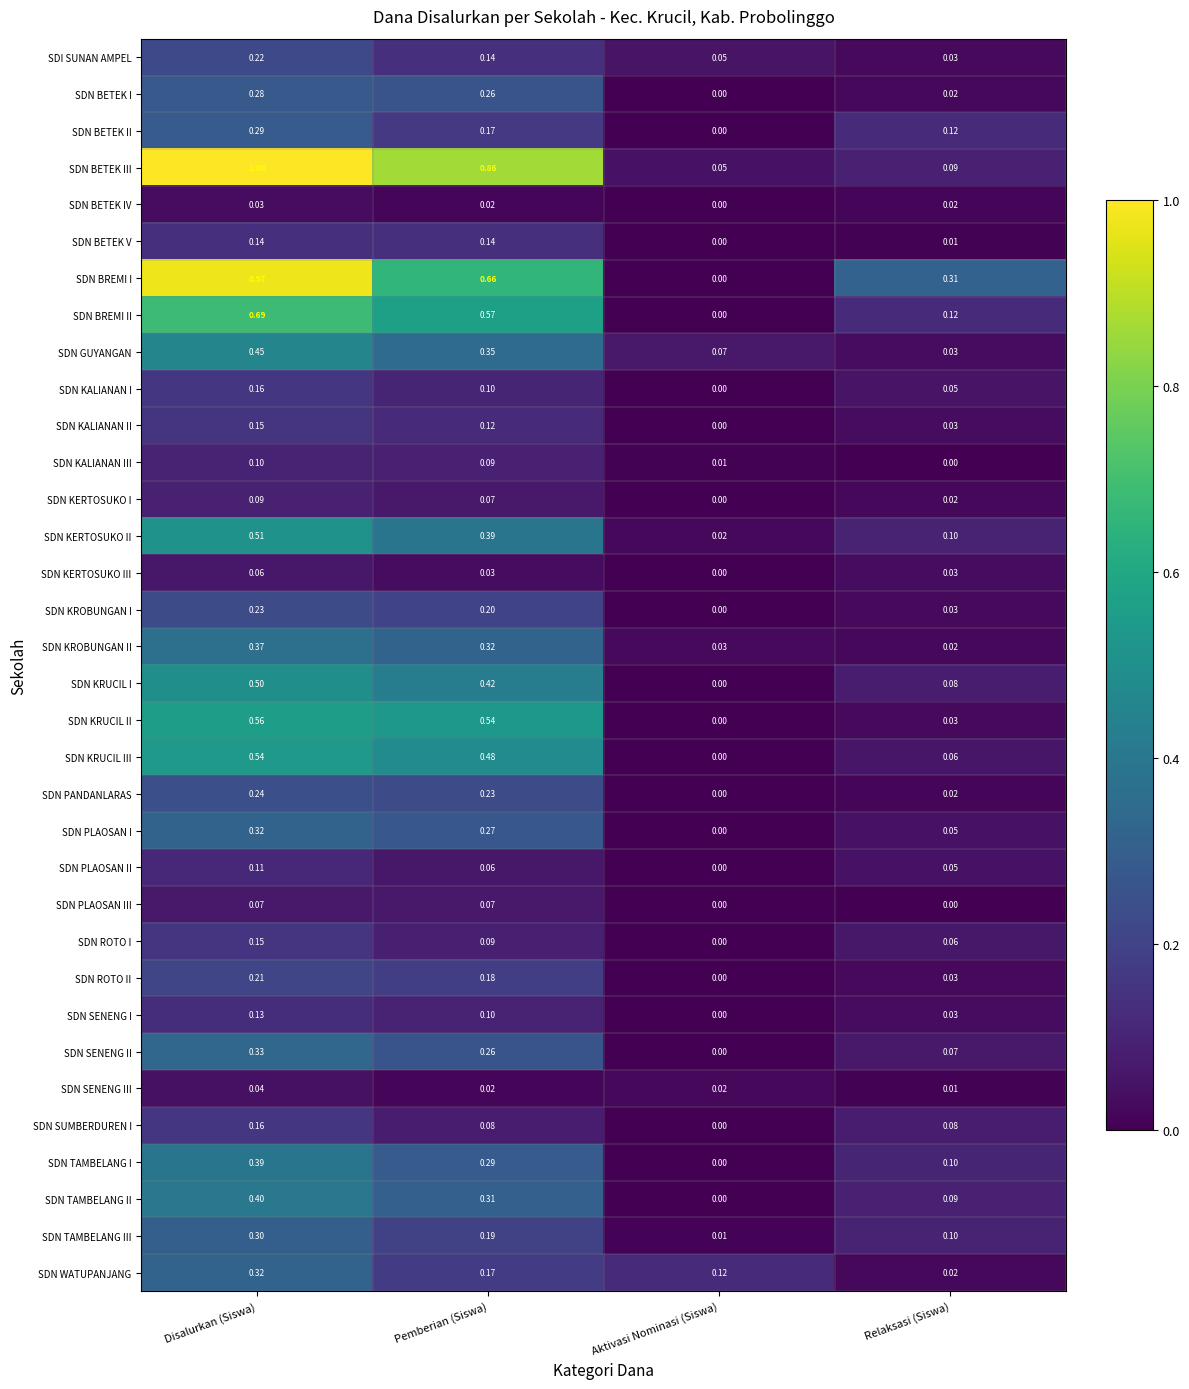

Is the value of SDN GUYANGAN at Relaksasi (Siswa) greater than the value of SDN KRUCIL I at Disalurkan (Siswa)?

No